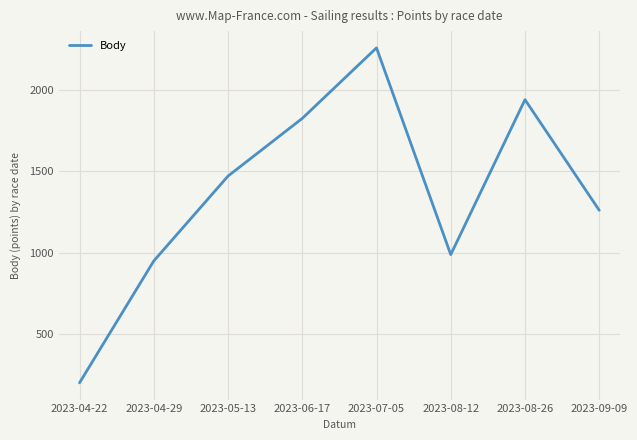

Where is the first local maximum?

2023-07-05